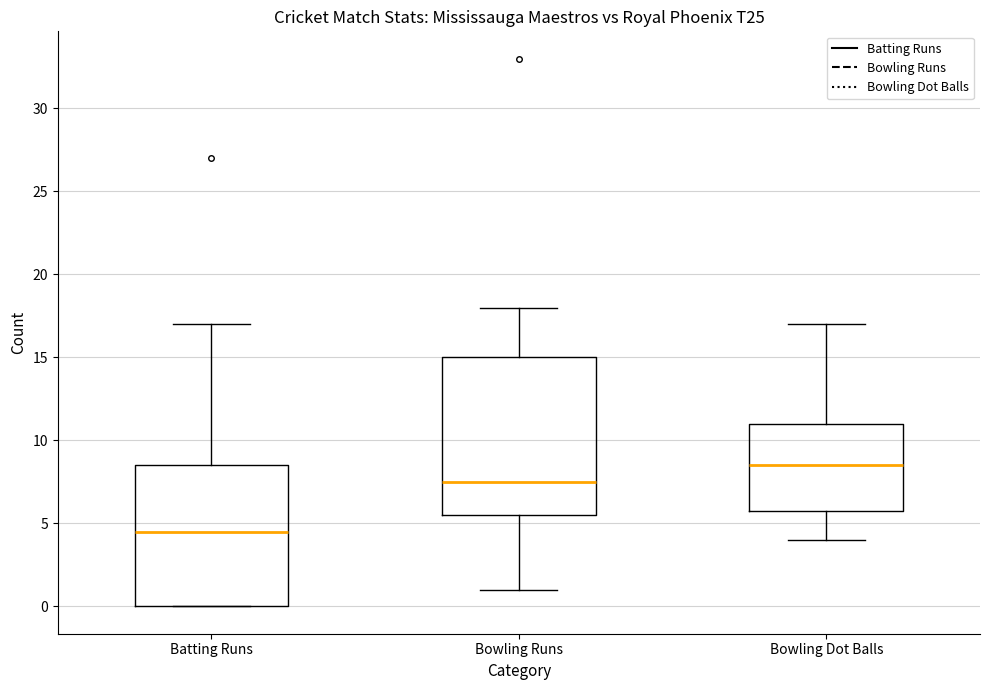

Reading left to right, transcribe this box plot: for each box, give where its median line is, the range the box spans, and where its two whiskers end, as read against the y-axis. The values are not printed on the chart, so give them approximately, as read against the axis.

Batting Runs: median 4.5, box 0.0 to 8.5, whiskers 0.0 to 17.0
Bowling Runs: median 7.5, box 5.5 to 15.0, whiskers 1.0 to 18.0
Bowling Dot Balls: median 8.5, box 6.0 to 11.0, whiskers 4.0 to 17.0